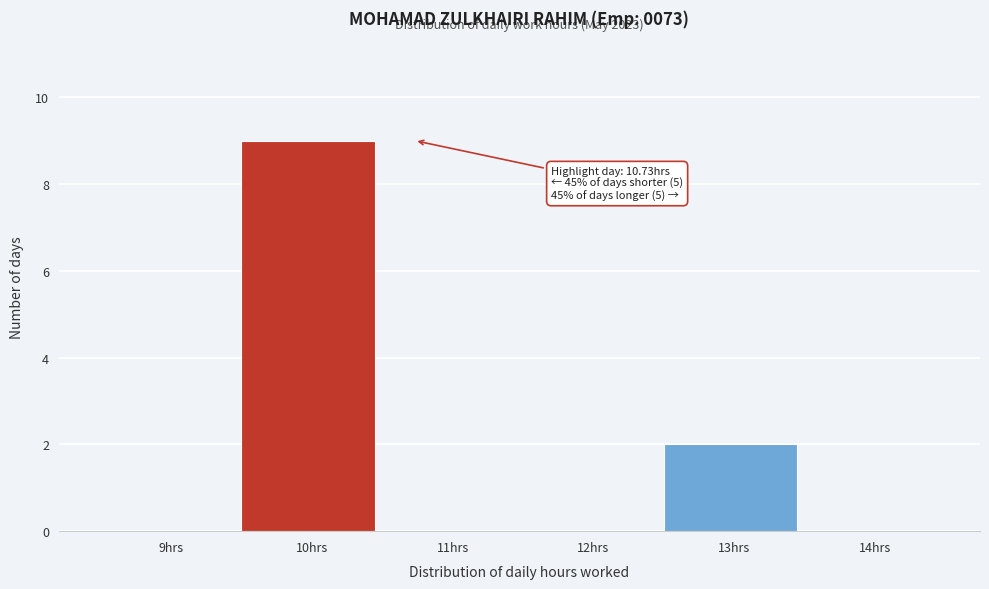

Reading right to left, list all the values displayed in this chart.

14hrs=0	13hrs=2	12hrs=0	11hrs=0	10hrs=9	9hrs=0